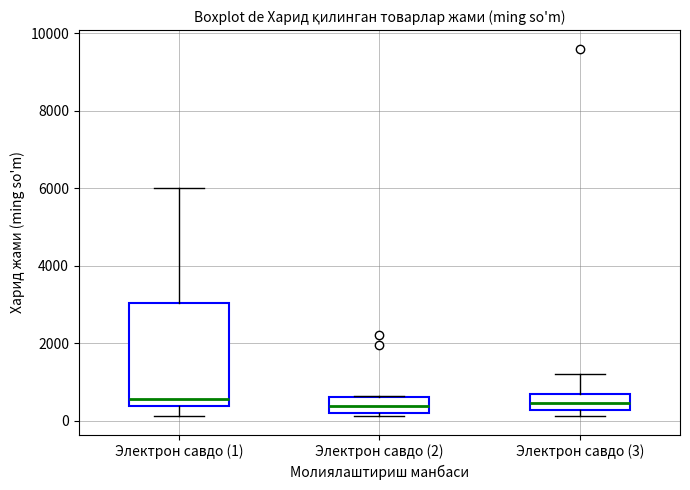

Reading left to right, read every box against the y-axis: the position of its median line, the range the box covers, and the ends of its whiskers. The values are not printed on the chart, so give them approximately, as read against the axis.

Электрон савдо (1): median 600, box 400 to 3000, whiskers 200 to 6000
Электрон савдо (2): median 400, box 200 to 600, whiskers 200 (just below the box's lower edge) to 600
Электрон савдо (3): median 400, box 200 to 600, whiskers 200 (just below the box's lower edge) to 1200